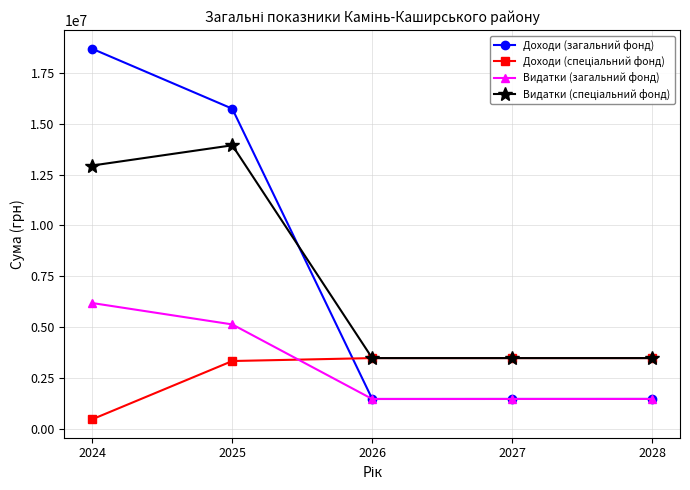

What is the total value across all series at 2028?

9863800